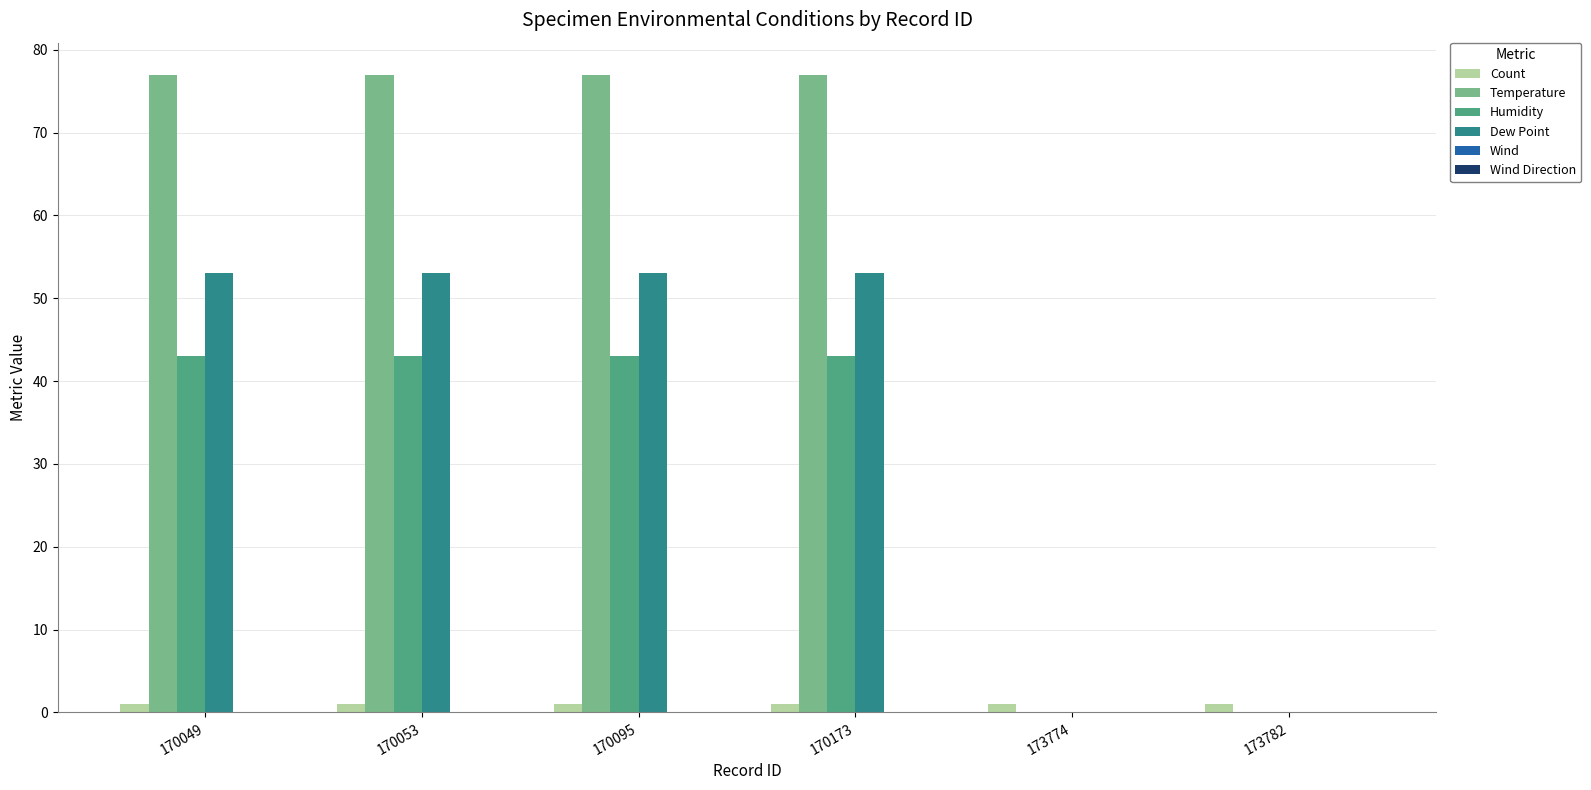

What is the sum of all Dew Point values?

212